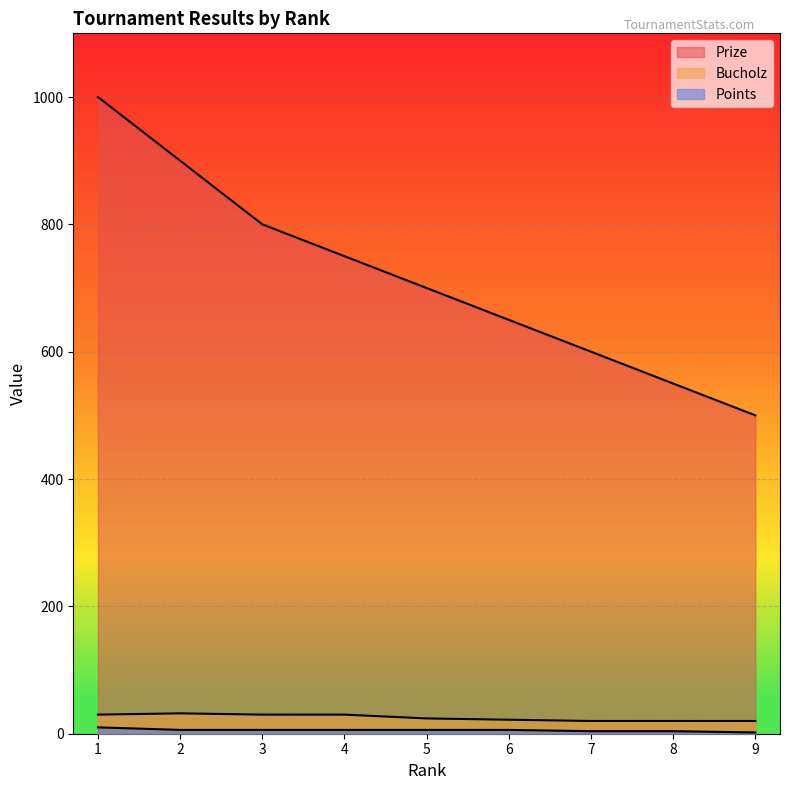

Which series changed the most between 1 and 8?

Prize